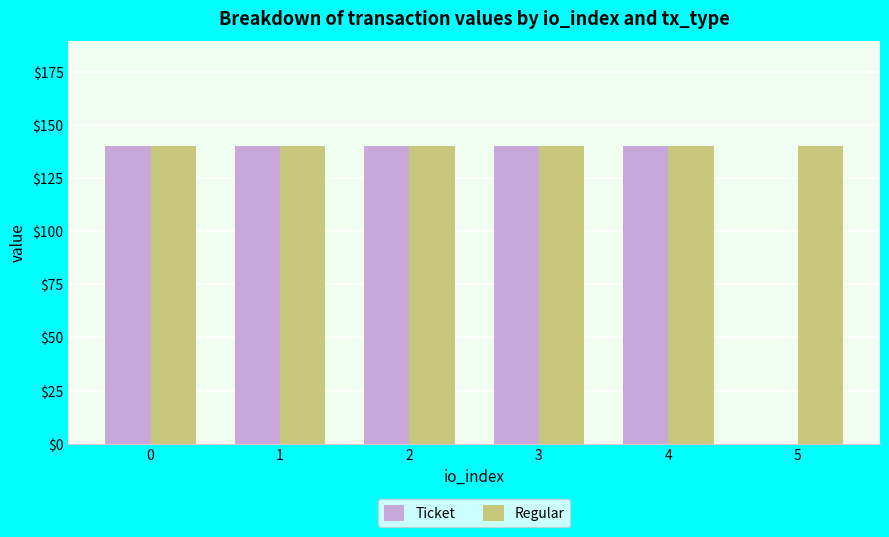

Are the bars horizontal?

No